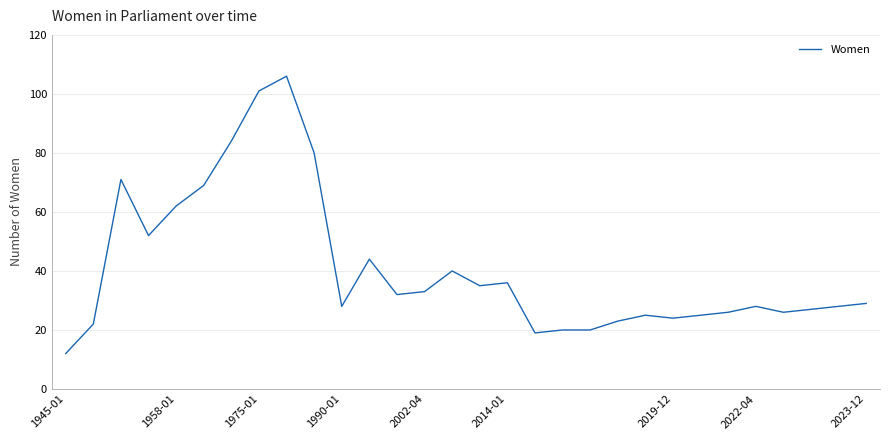

Does the chart display data point markers on the line(s)?

No